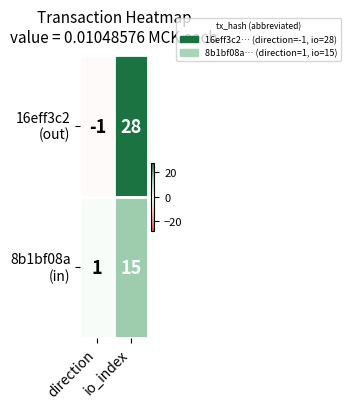

What is the maximum value shown in the chart?

28